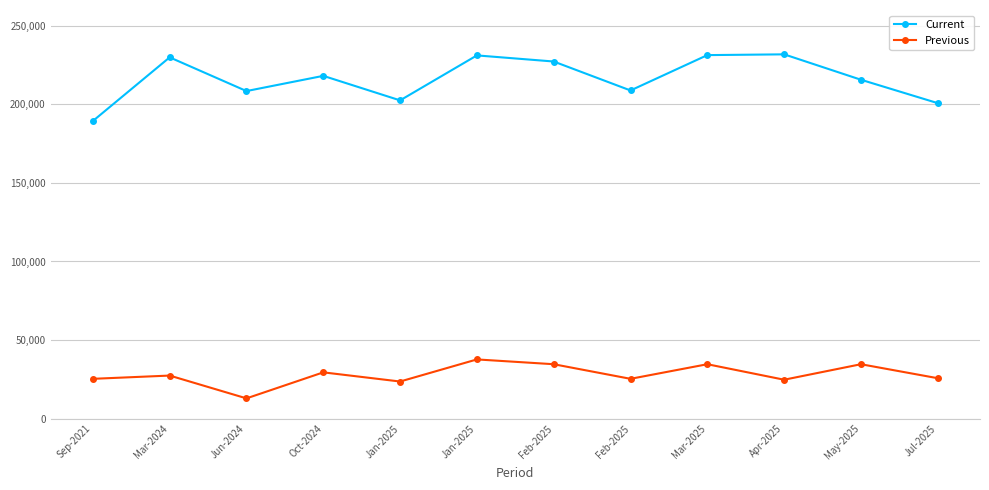

Reading left to right, list all the values displayed in this chart.

Current: Sep-2021=189371	Mar-2024=229882	Jun-2024=208425	Oct-2024=218106	Jan-2025=202500	Jan-2025=231114	Feb-2025=227228	Feb-2025=208806	Mar-2025=231300	Apr-2025=231787	May-2025=215630	Jul-2025=200736
Previous: Sep-2021=25347	Mar-2024=27420	Jun-2024=12908	Oct-2024=29465	Jan-2025=23631	Jan-2025=37690	Feb-2025=34639	Feb-2025=25348	Mar-2025=34639	Apr-2025=24777	May-2025=34639	Jul-2025=25735